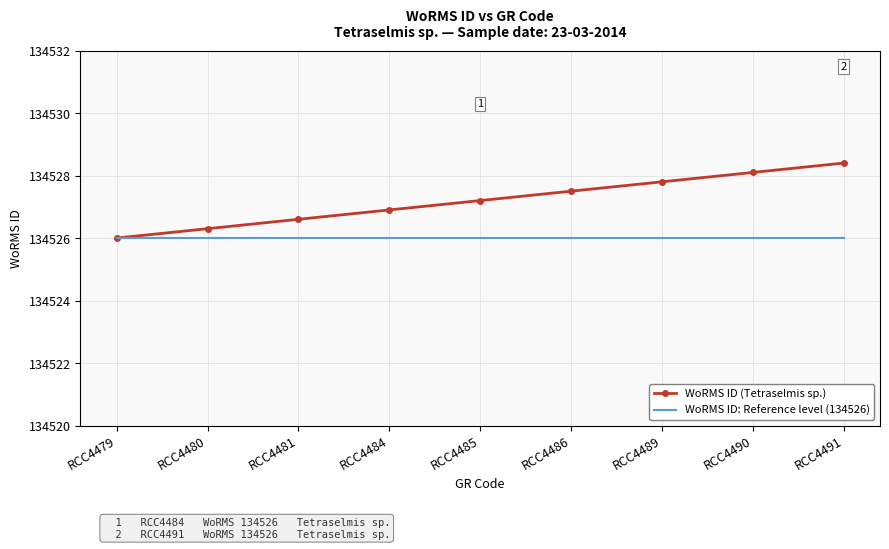

Rank the categories by WoRMS ID (Tetraselmis sp.) value from highest to lowest.

RCC4491, RCC4490, RCC4489, RCC4486, RCC4485, RCC4484, RCC4481, RCC4480, RCC4479